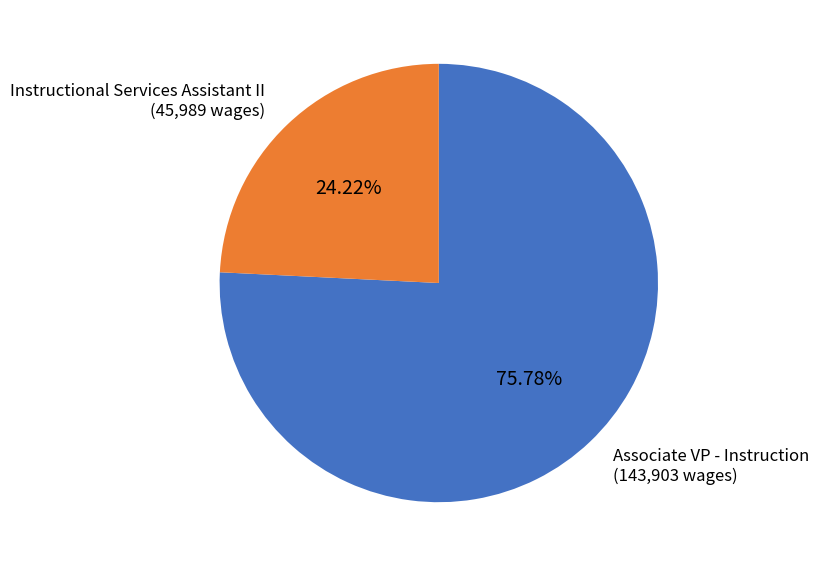

The Instructional Services Assistant II slice represents 14% of the pie. True or false?

False